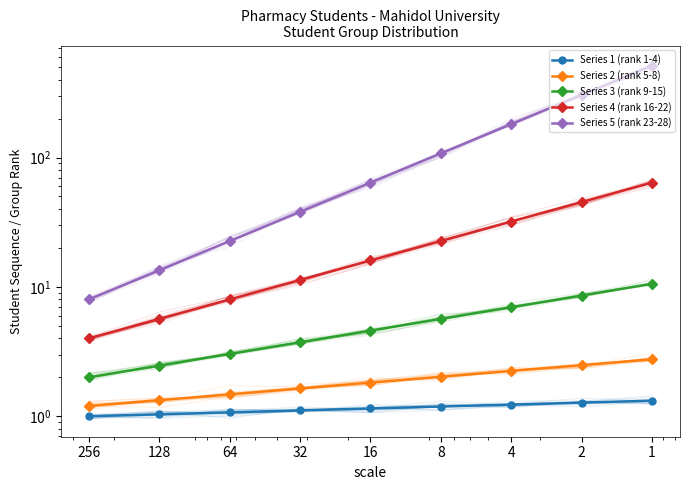

What is the minimum value shown in the chart?

1.0